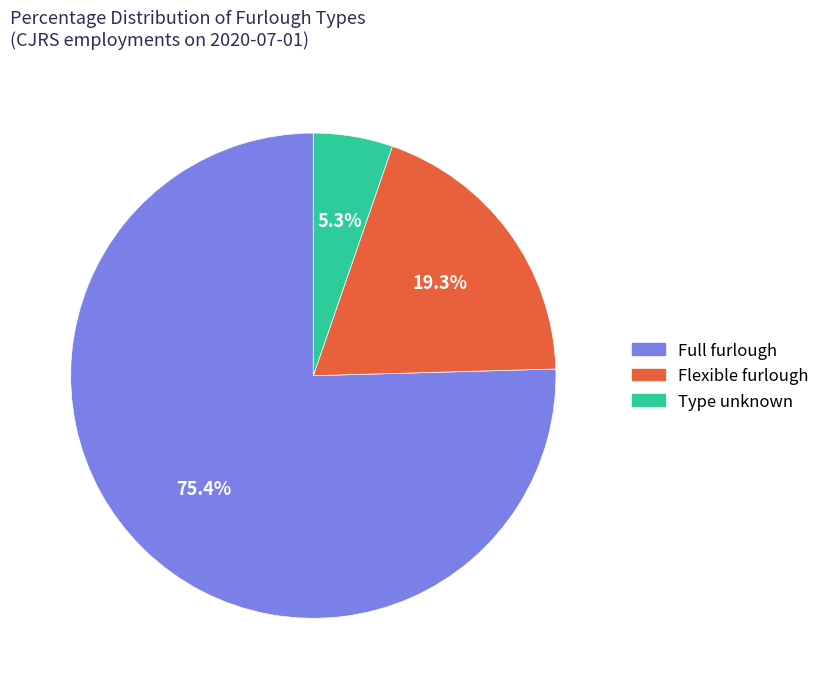

How many slices are in this pie chart?

3